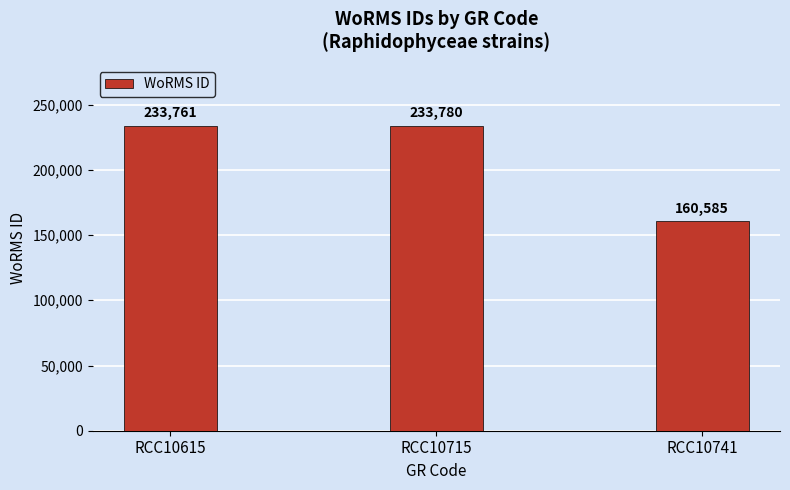

Reading left to right, extract all data points from this chart.

RCC10615=233761	RCC10715=233780	RCC10741=160585